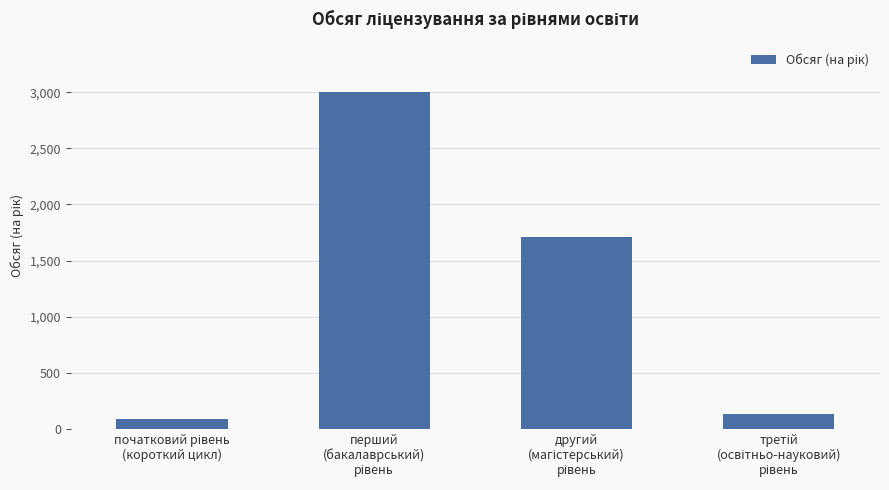

What is the sum of all values?

4932